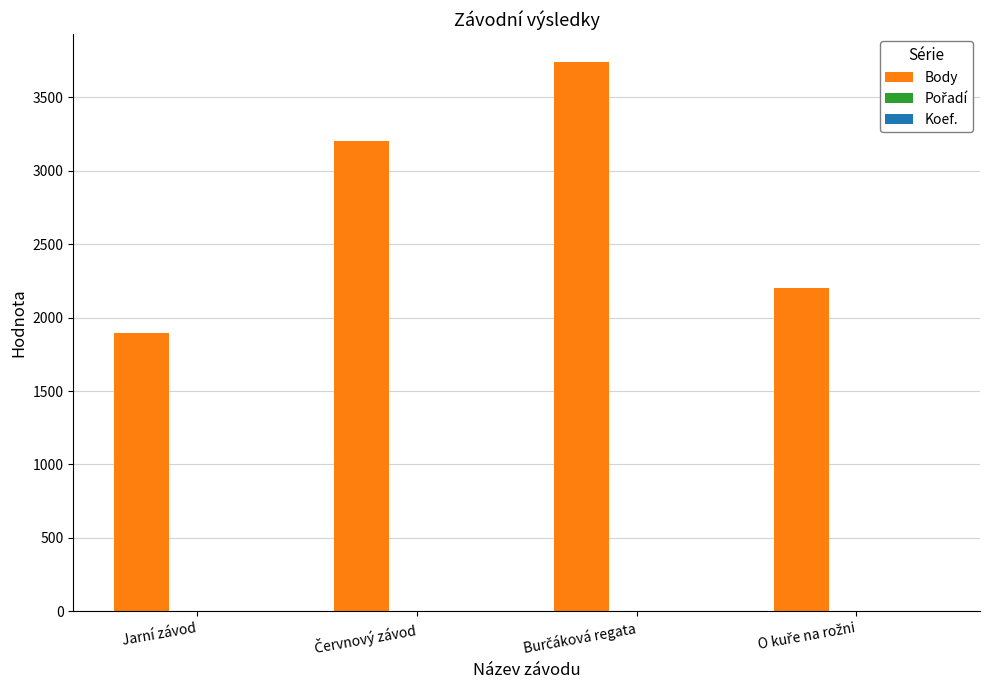

The Body series shows 856 at Jarní závod. True or false?

False